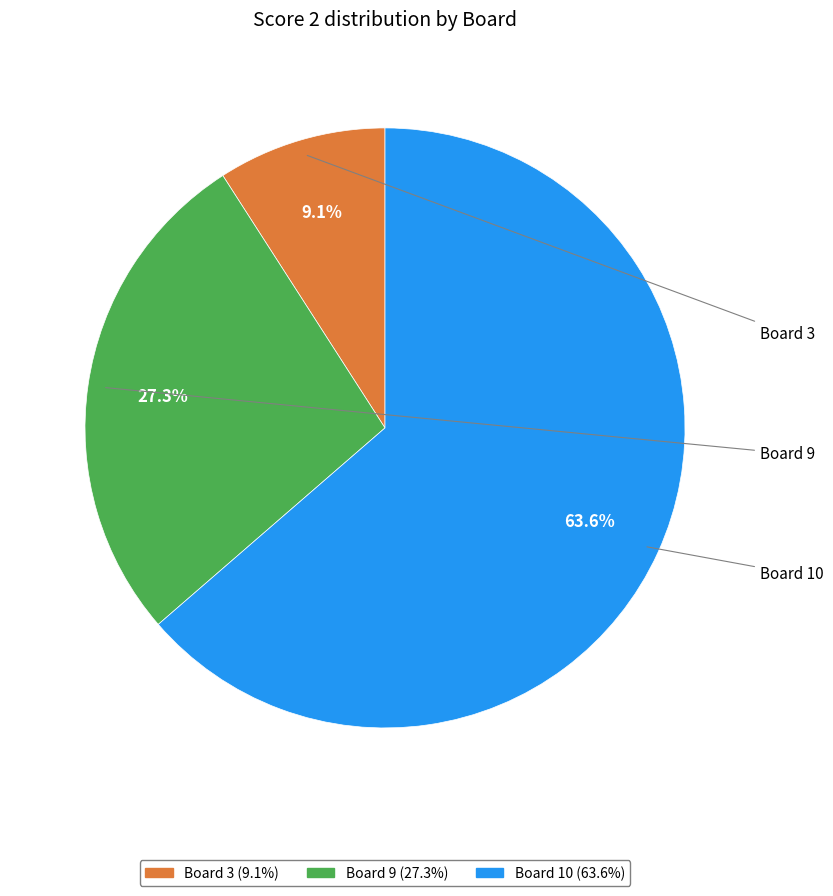

Count the number of slices in the pie.

3